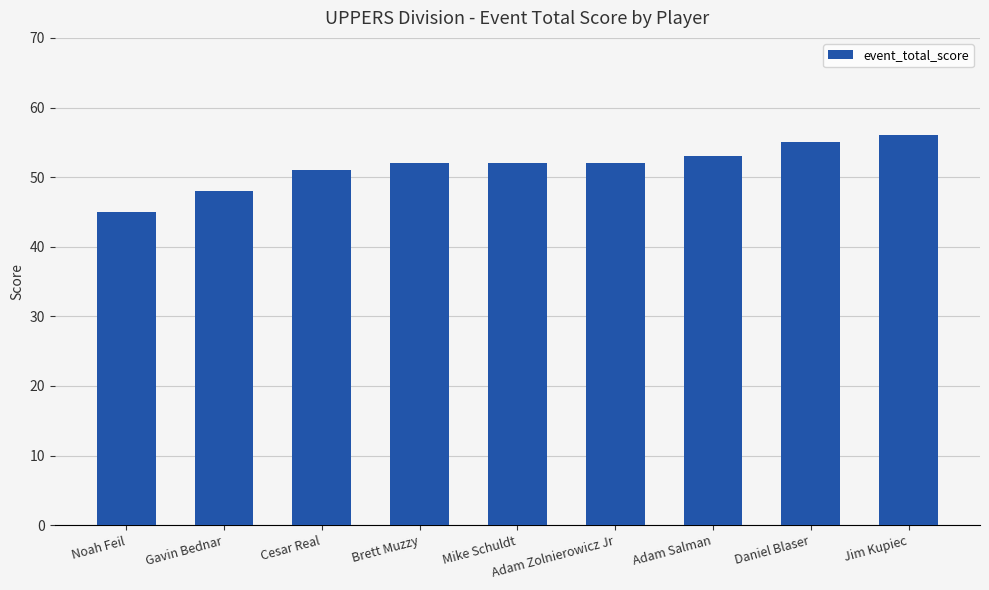

Read the value at Brett Muzzy, to the nearest 5.

50